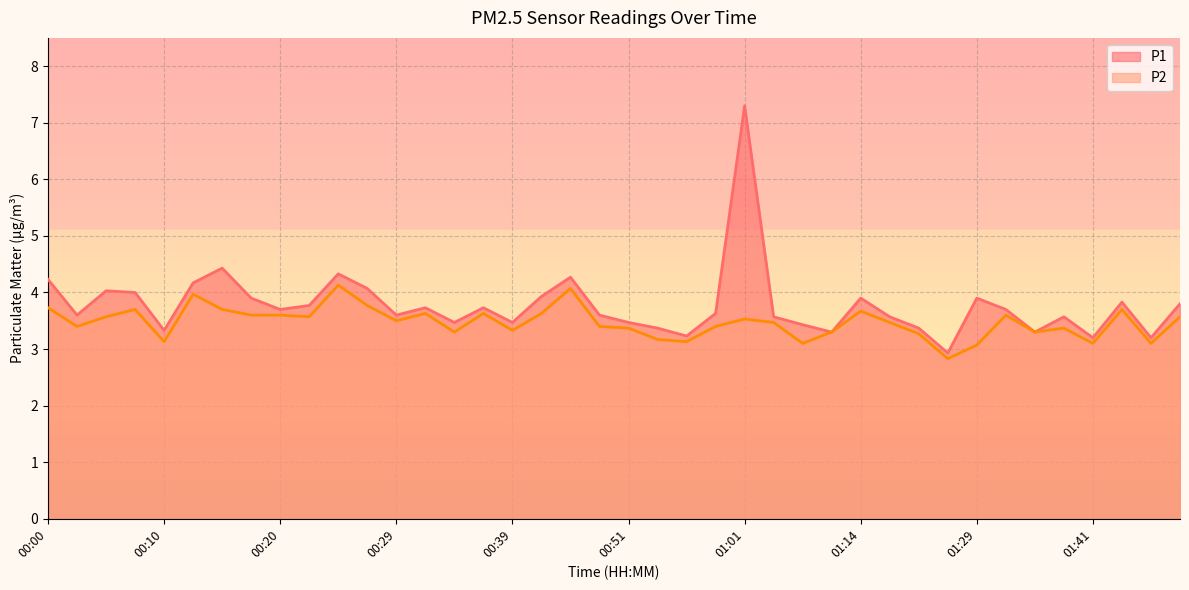

Reading right to left, list all the values displayed in this chart.

P1: 3.8	3.2	3.8	3.2	3.6	3.3	3.7	3.9	2.9	3.4	3.6	3.9	3.3	3.4	3.6	7.3	3.6	3.2	3.4	3.5	3.6	4.3	3.9	3.5	3.7	3.5	3.7	3.6	4.1	4.3	3.8	3.7	3.9	4.4	4.2	3.3	4.0	4.0	3.6	4.2
P2: 3.6	3.1	3.7	3.1	3.4	3.3	3.6	3.1	2.8	3.3	3.5	3.7	3.3	3.1	3.5	3.5	3.4	3.1	3.2	3.4	3.4	4.1	3.6	3.3	3.6	3.3	3.6	3.5	3.8	4.1	3.6	3.6	3.6	3.7	4.0	3.1	3.7	3.6	3.4	3.7